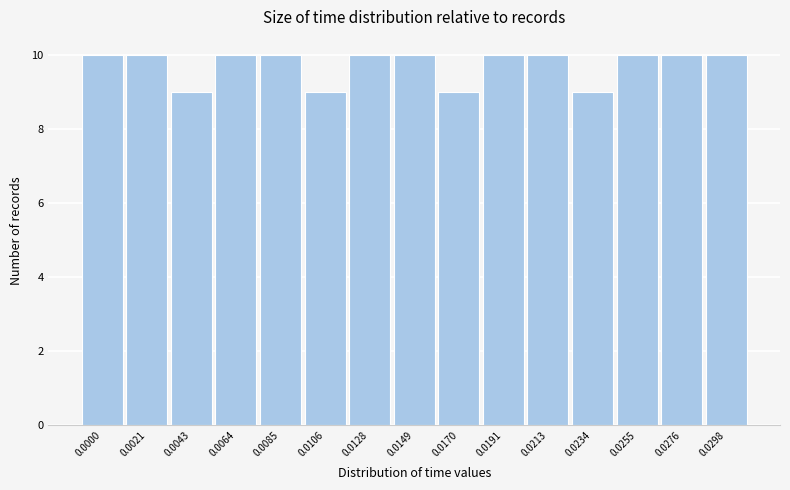

Reading left to right, transcribe all the data shown in this chart.

10	10	9	10	10	9	10	10	9	10	10	9	10	10	10